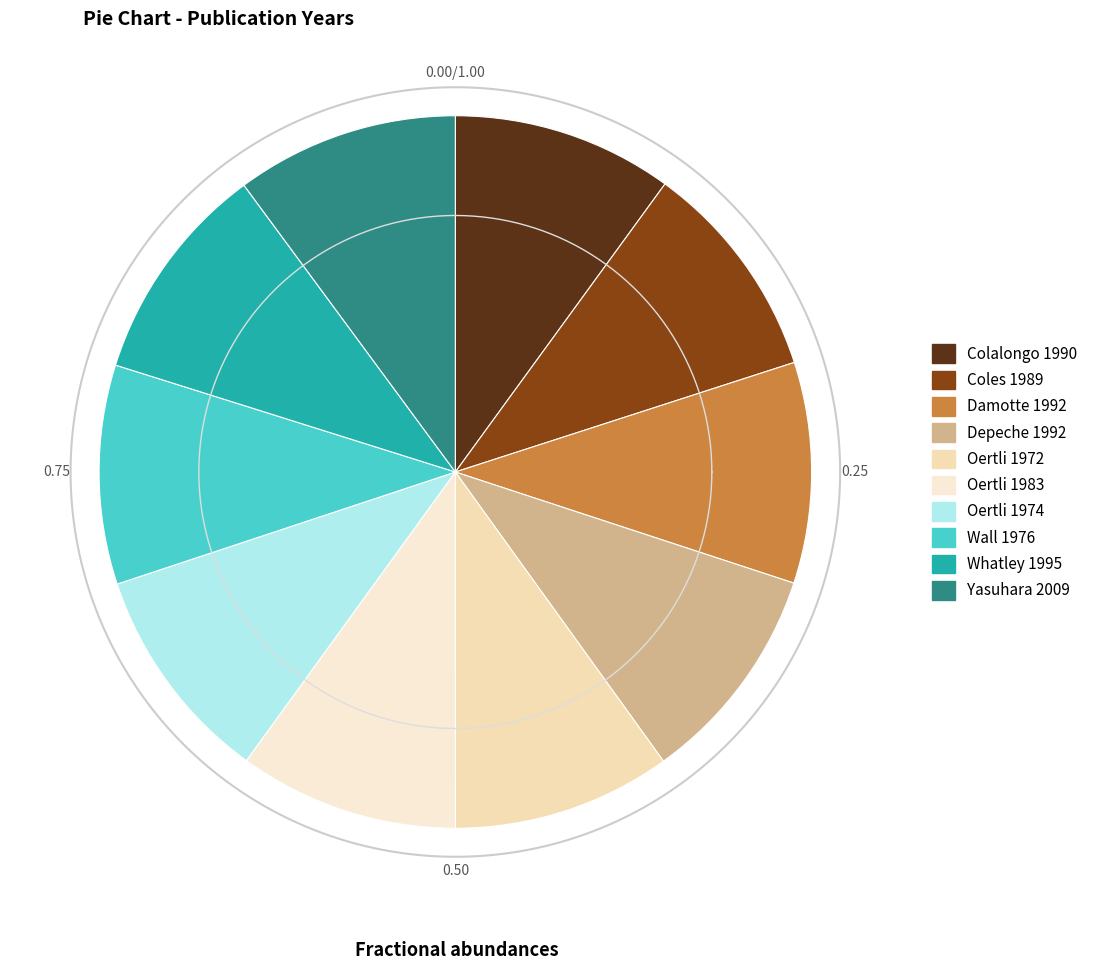

What is the ratio of the value at Yasuhara 2009 to the value at Wall 1976?

1.0